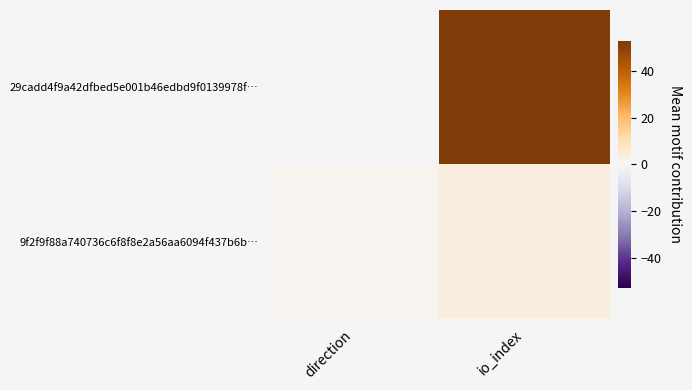

Which series has the largest range (max minus min)?

29cadd4f9a42dfbed5e001b46edbd9f0139978f…